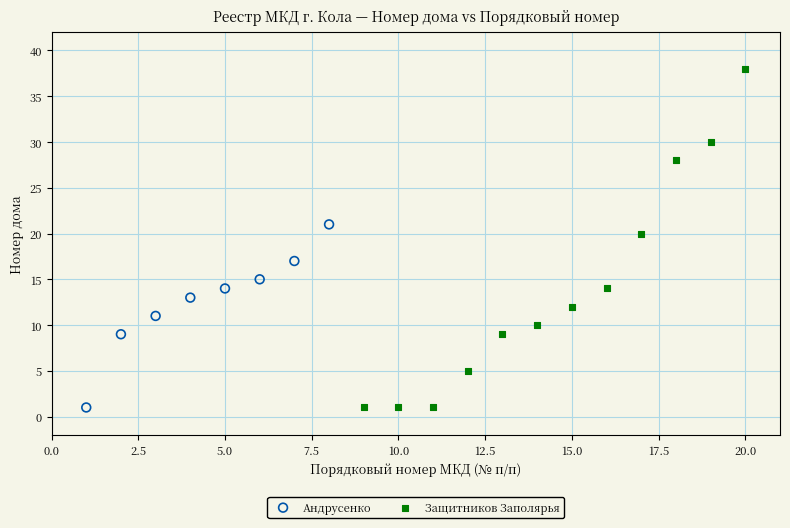

Which series has the largest Y range (max minus min)?

Защитников Заполярья